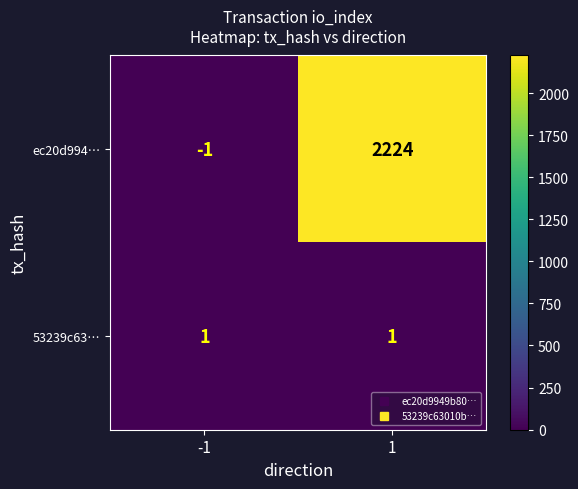

What is the average value of the ec20d994… series?

1112